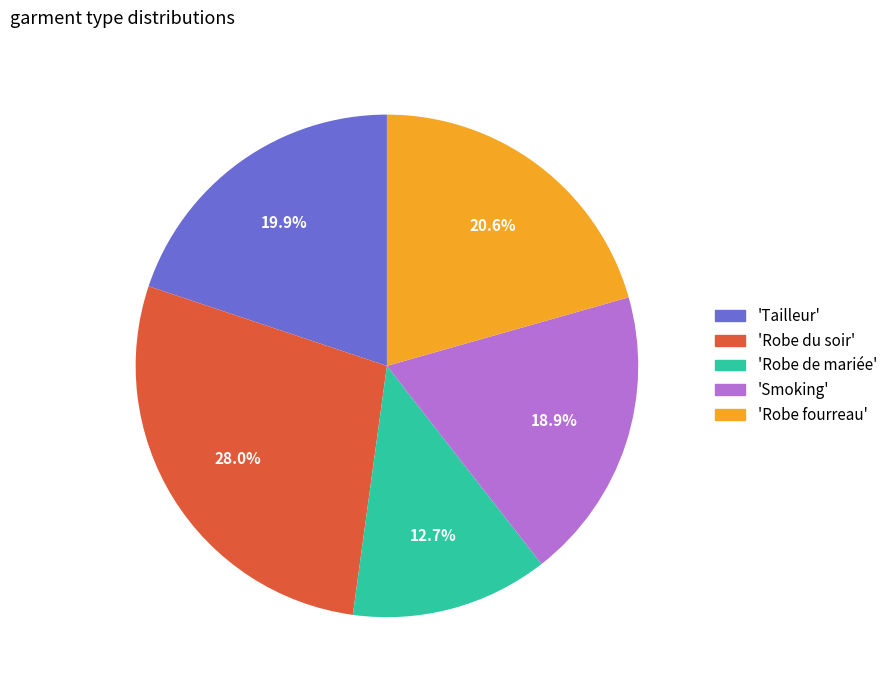

Does any single category account for the majority?

No